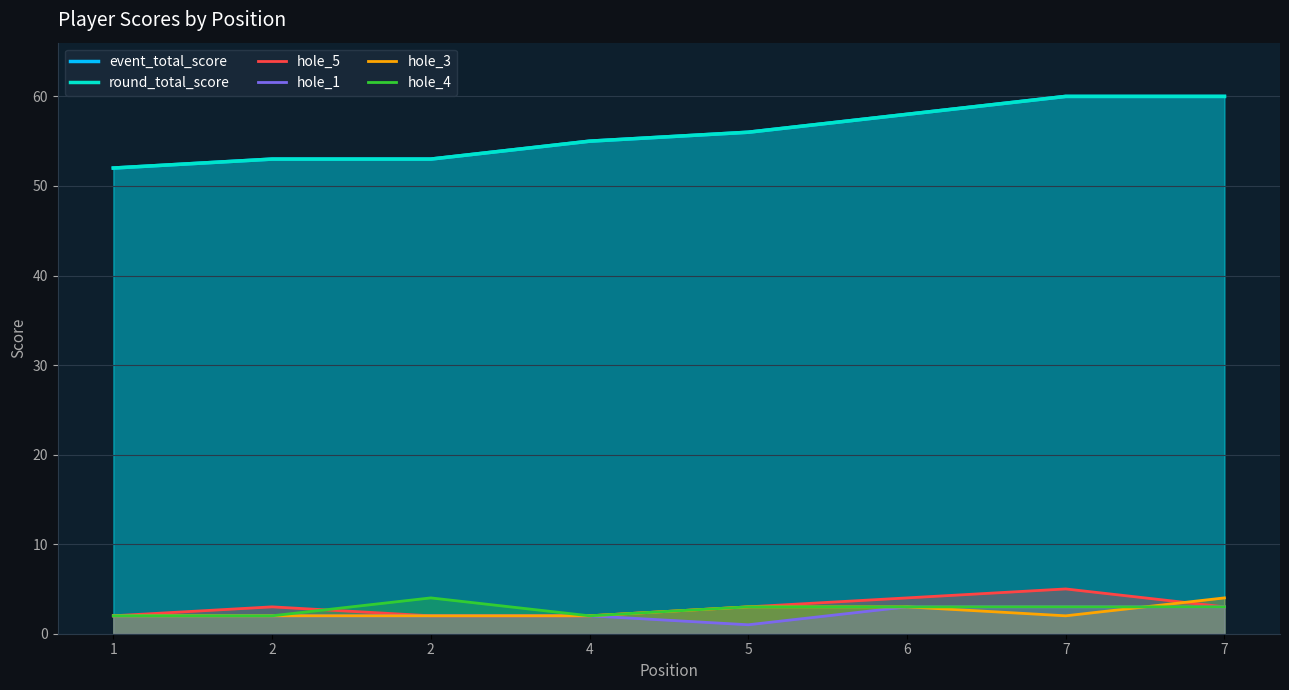

Between 6 and 7, which series saw the biggest shift?

event_total_score